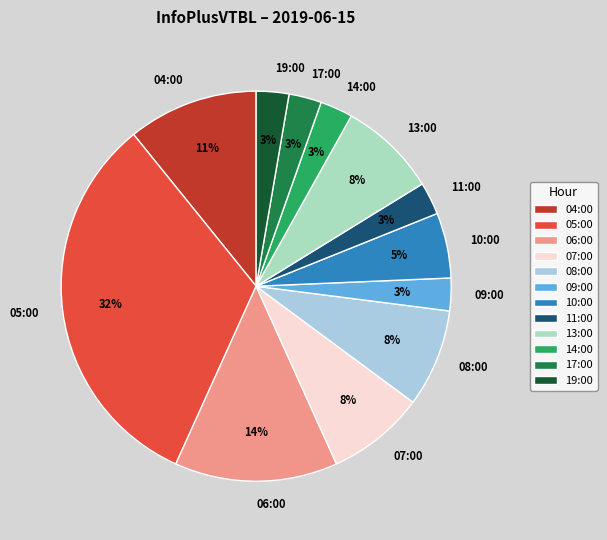

How many slices are in this pie chart?

12